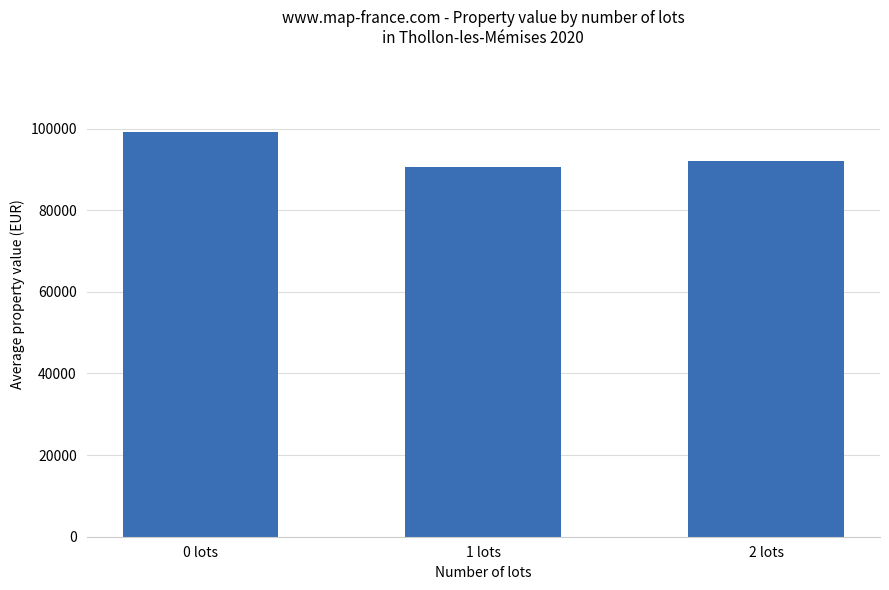

Is it true that the value at 0 lots is 142361.8?

False